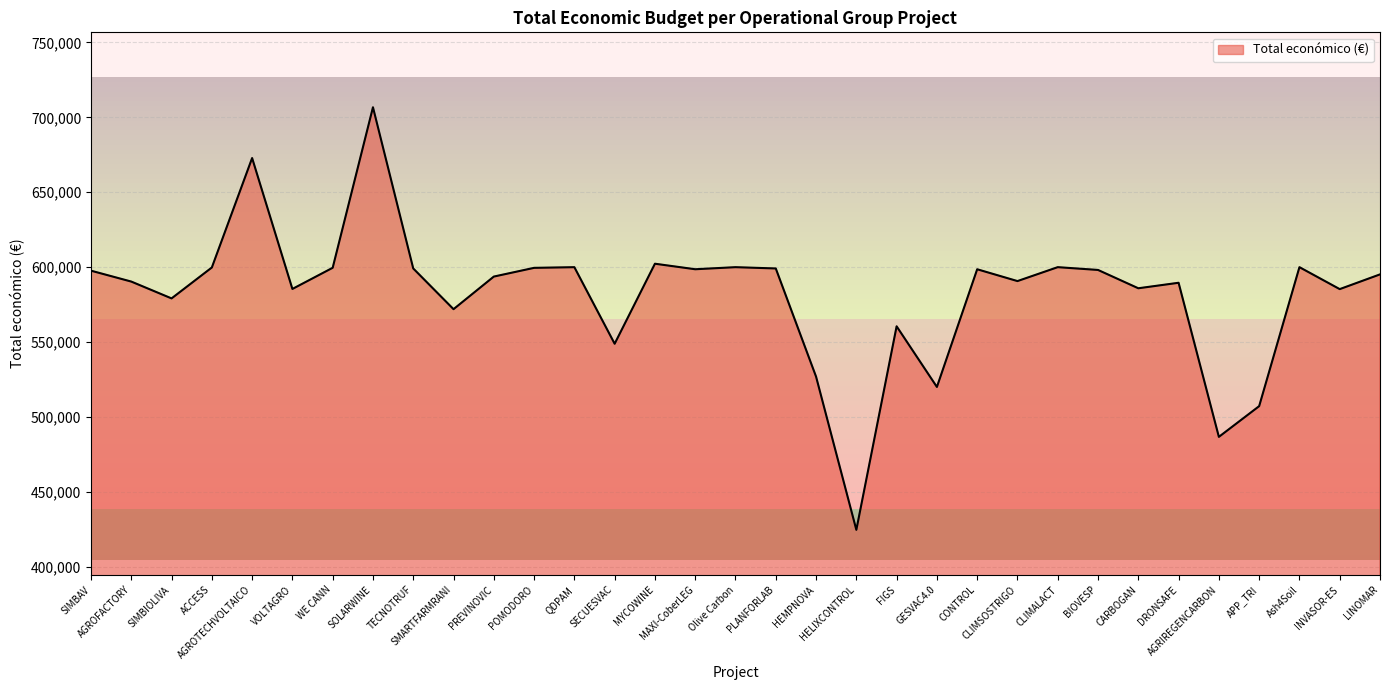

Read the value at WE CANN, to the nearest 10.

599580